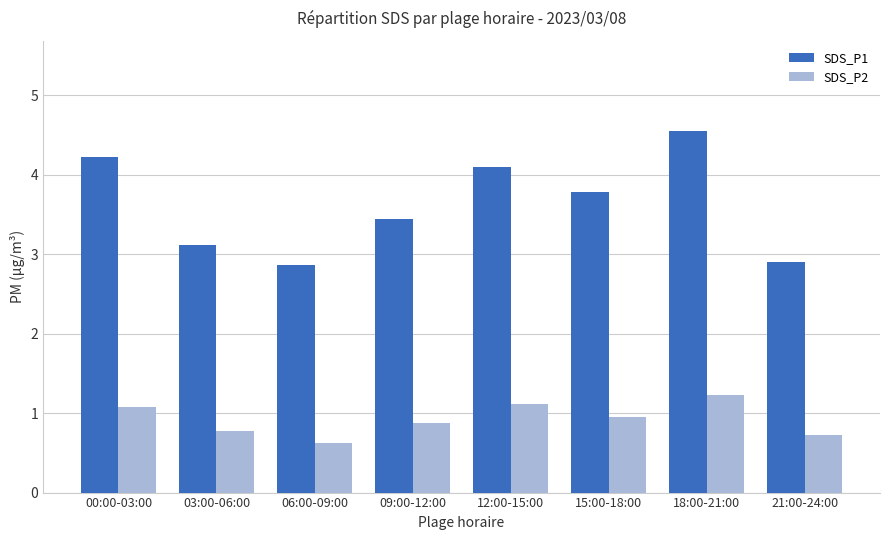

Which series changed the most between 03:00-06:00 and 21:00-24:00?

SDS_P1